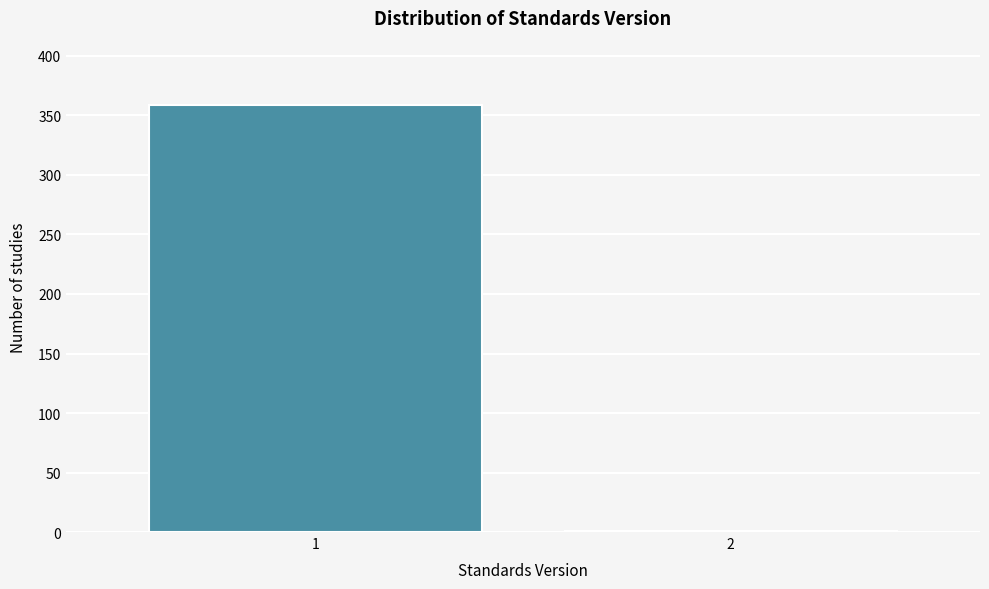

Reading right to left, what are all the values shown in this chart?

2=1	1=359